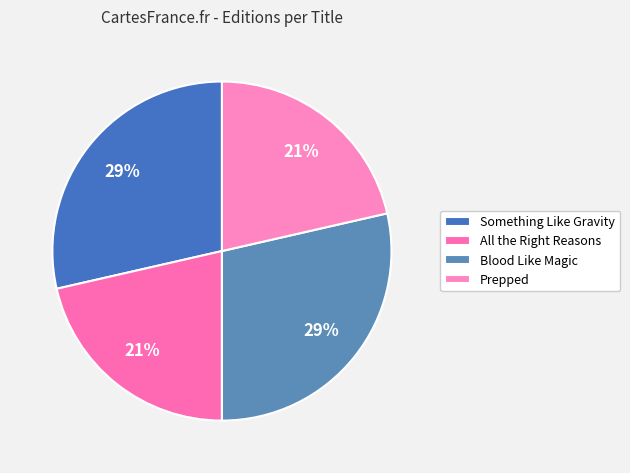

Is there a majority slice in this chart?

No